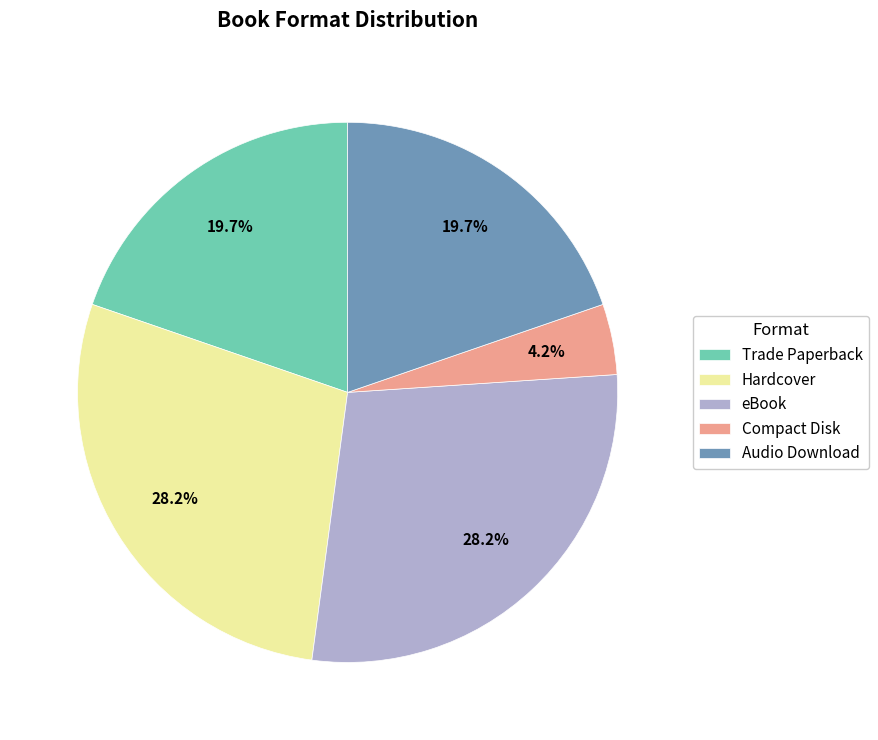

What percentage is the Compact Disk slice, to the nearest percent?

4%